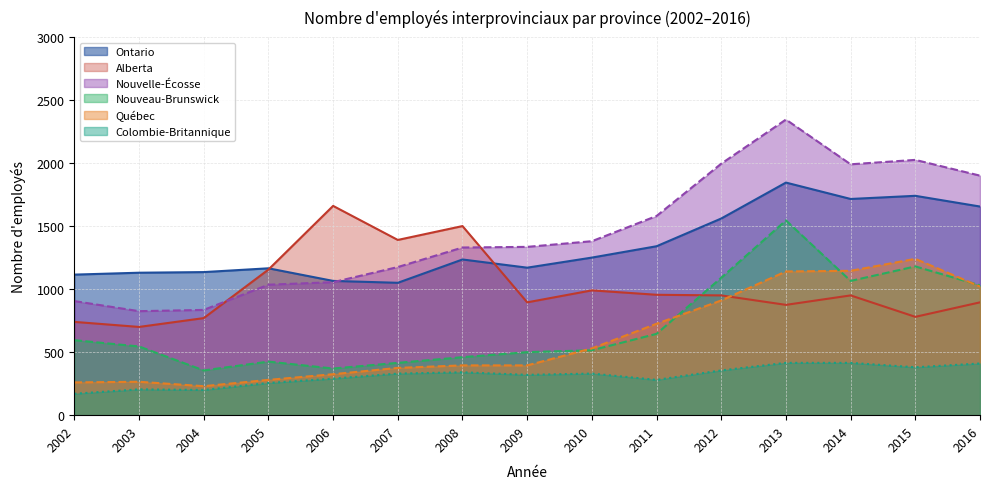

How many values in the Nouvelle-Écosse series are below 1335?

7